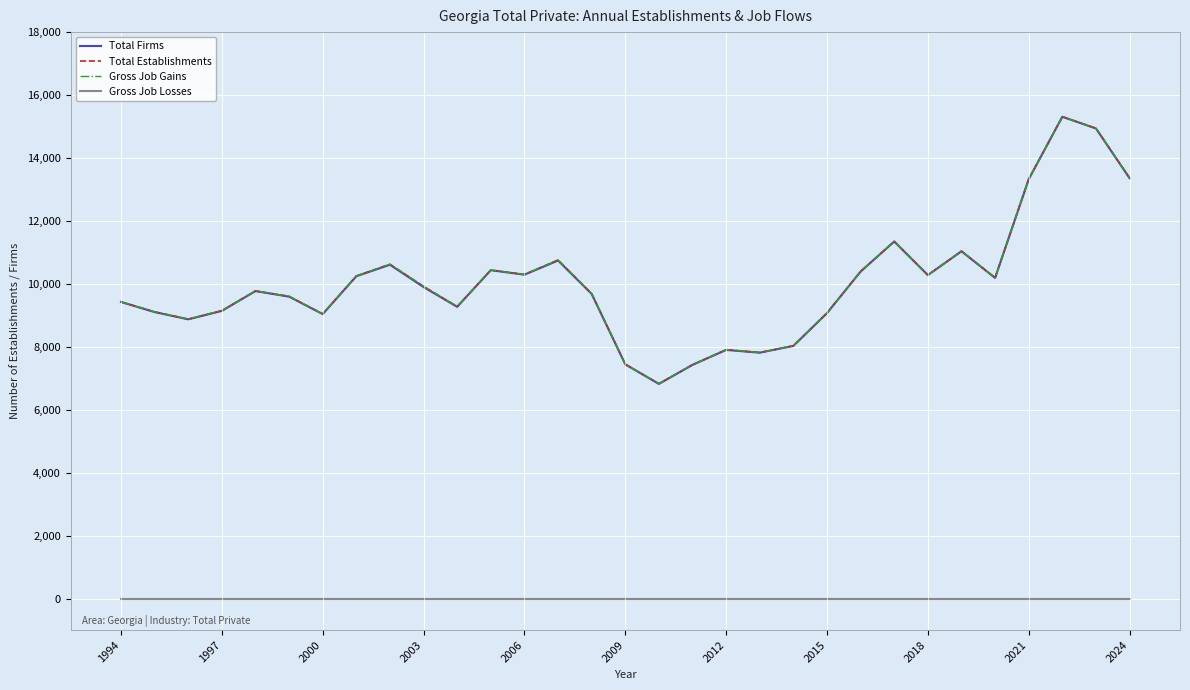

Which series has the largest total across all categories?

Total Establishments